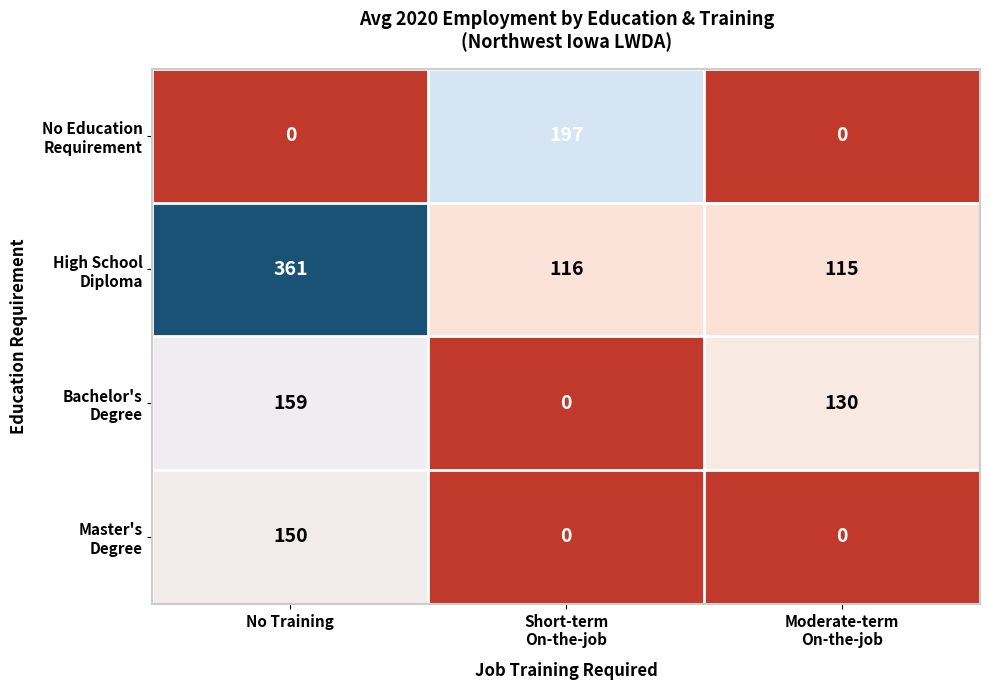

What is the difference between the highest and lowest values at Moderate-term
On-the-job?

130